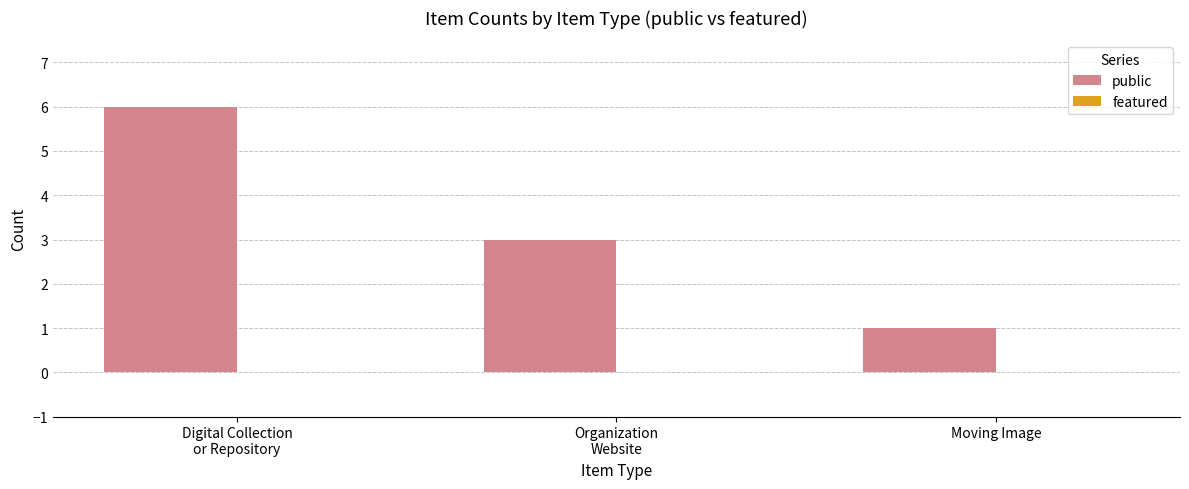

What is the sum of all values?

10